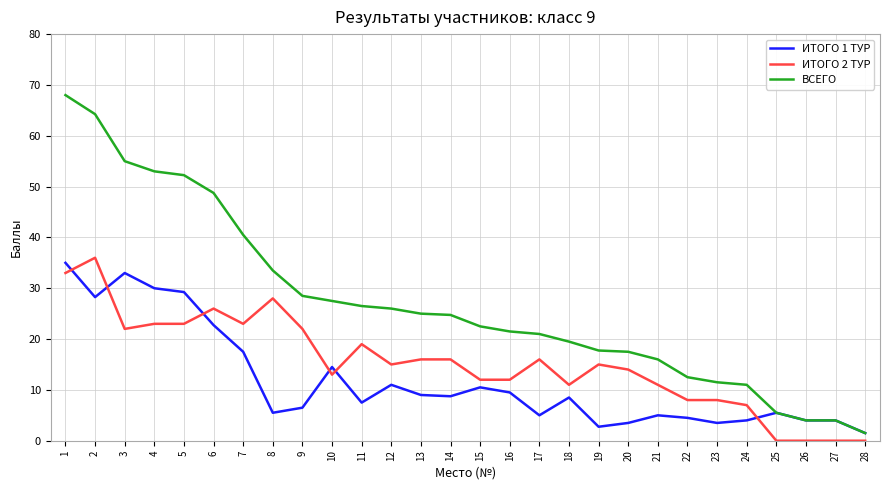

What is the difference between the maximum and minimum values in the ИТОГО 1 ТУР series?

33.5